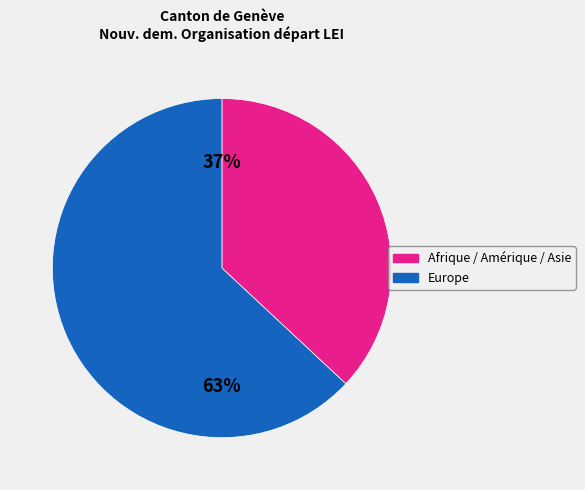

To the nearest percent, what is the average slice percentage?

50%